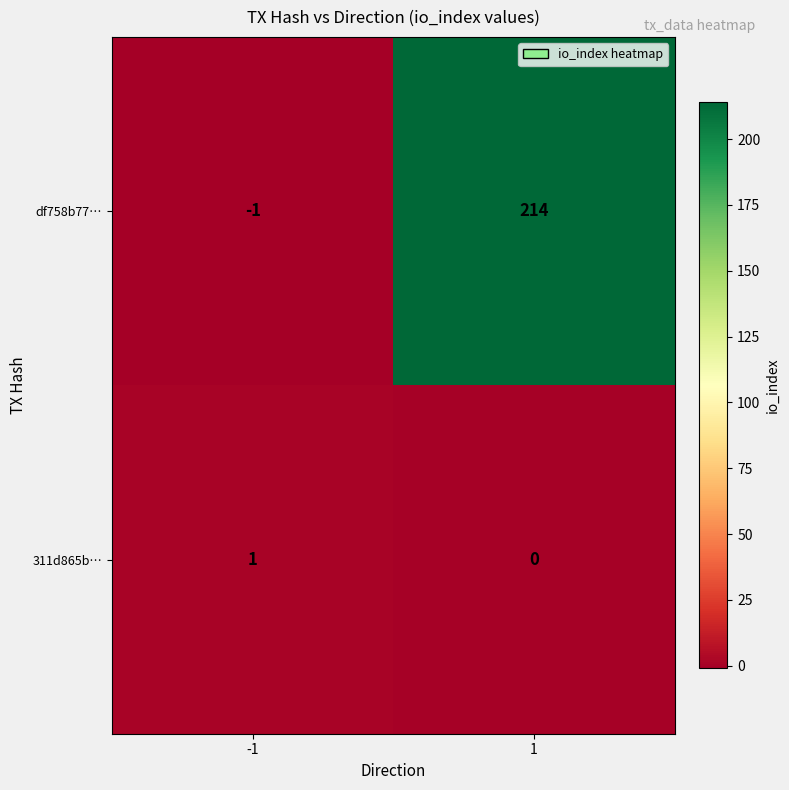

Count the number of data series in this chart.

2